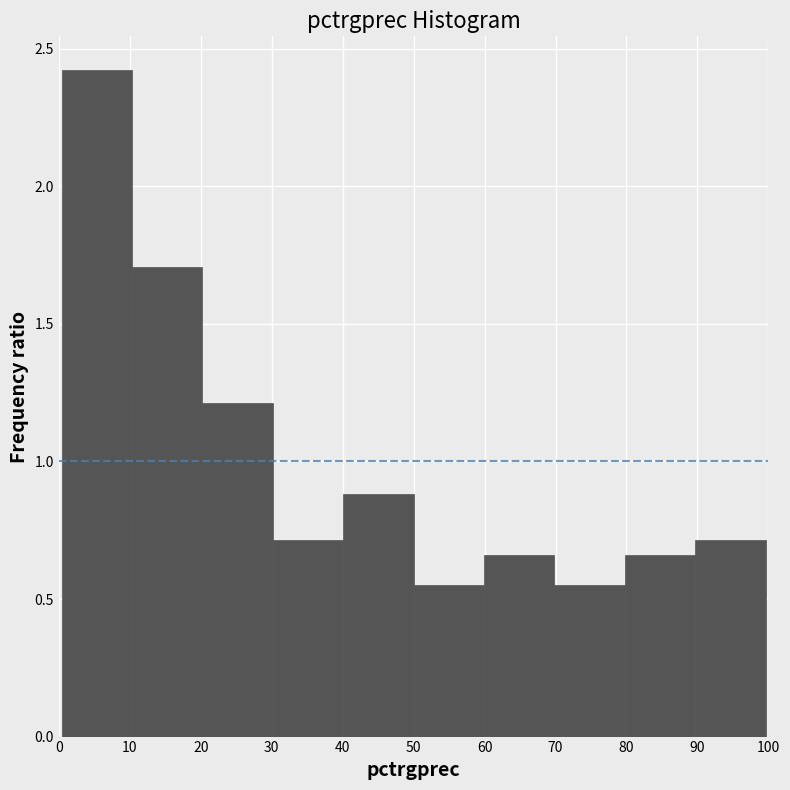

Which range on the x-axis has the tallest bar?

0 to 10